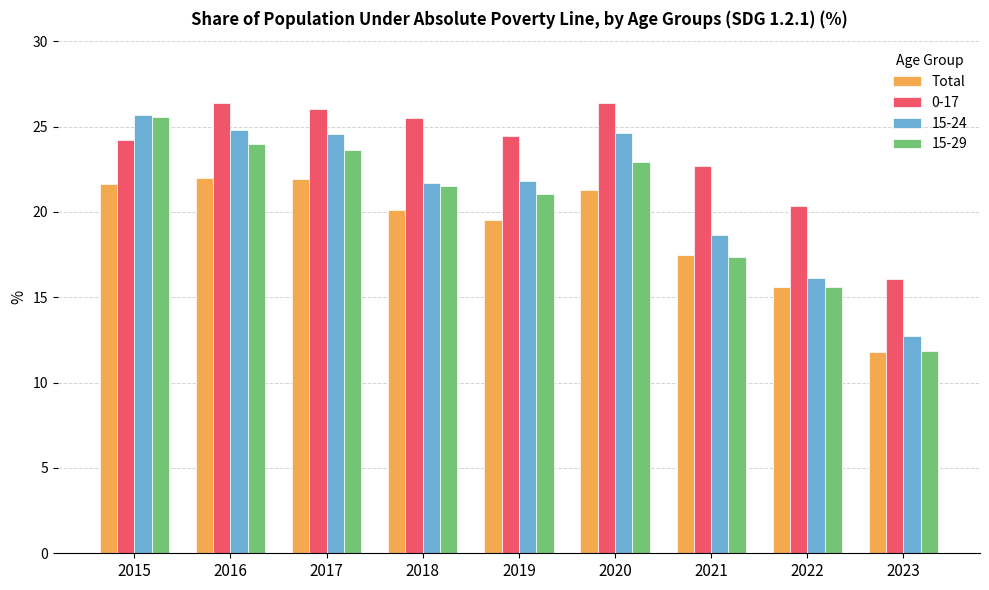

What is the average value of the 15-24 series?

21.2